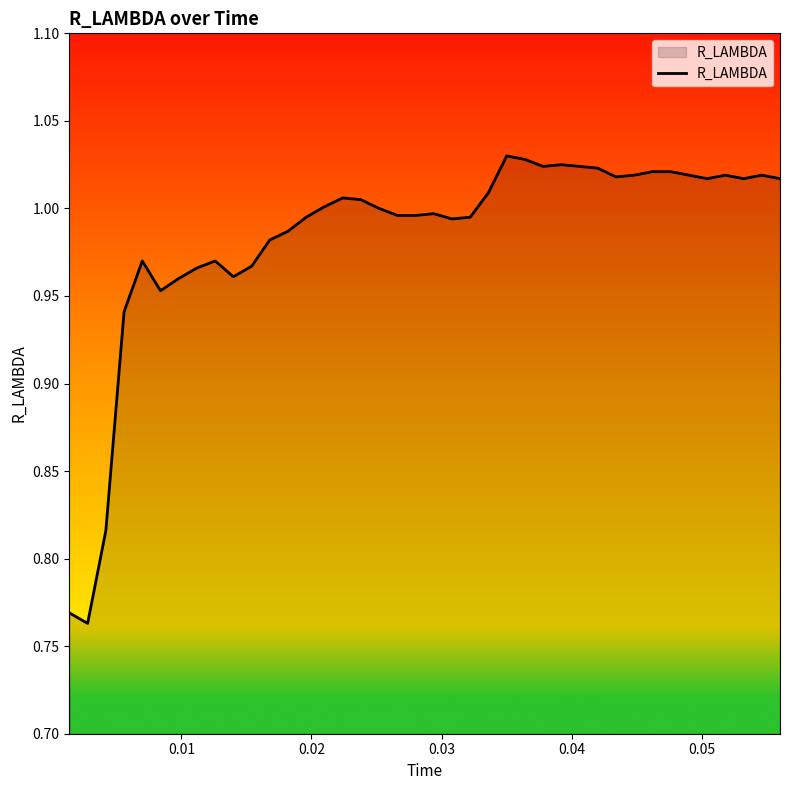

Does the chart display data point markers on the line(s)?

No